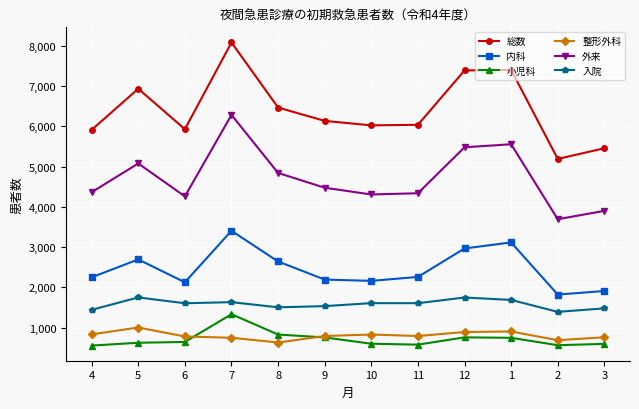

What is the highest value of the 内科 series?

3405